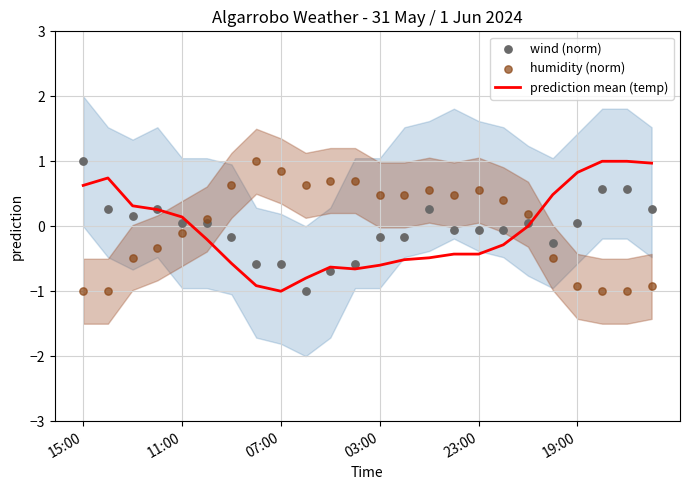

At how many categories does at least one series exceed 0?

24